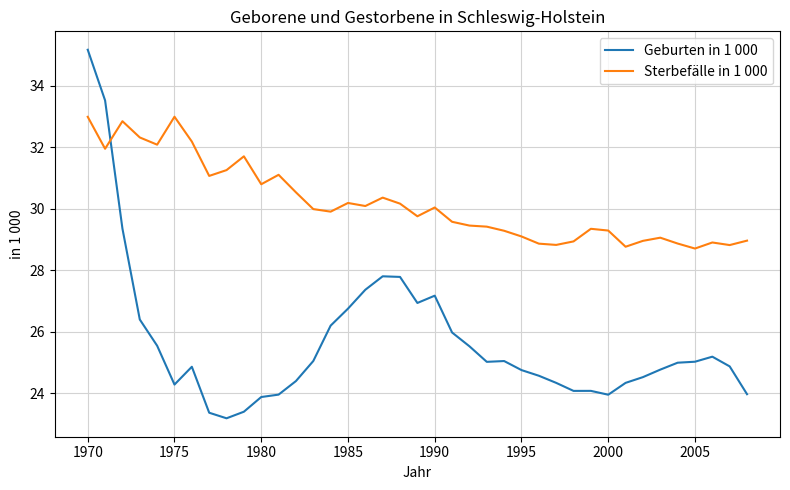

How many lines are shown in the chart?

2